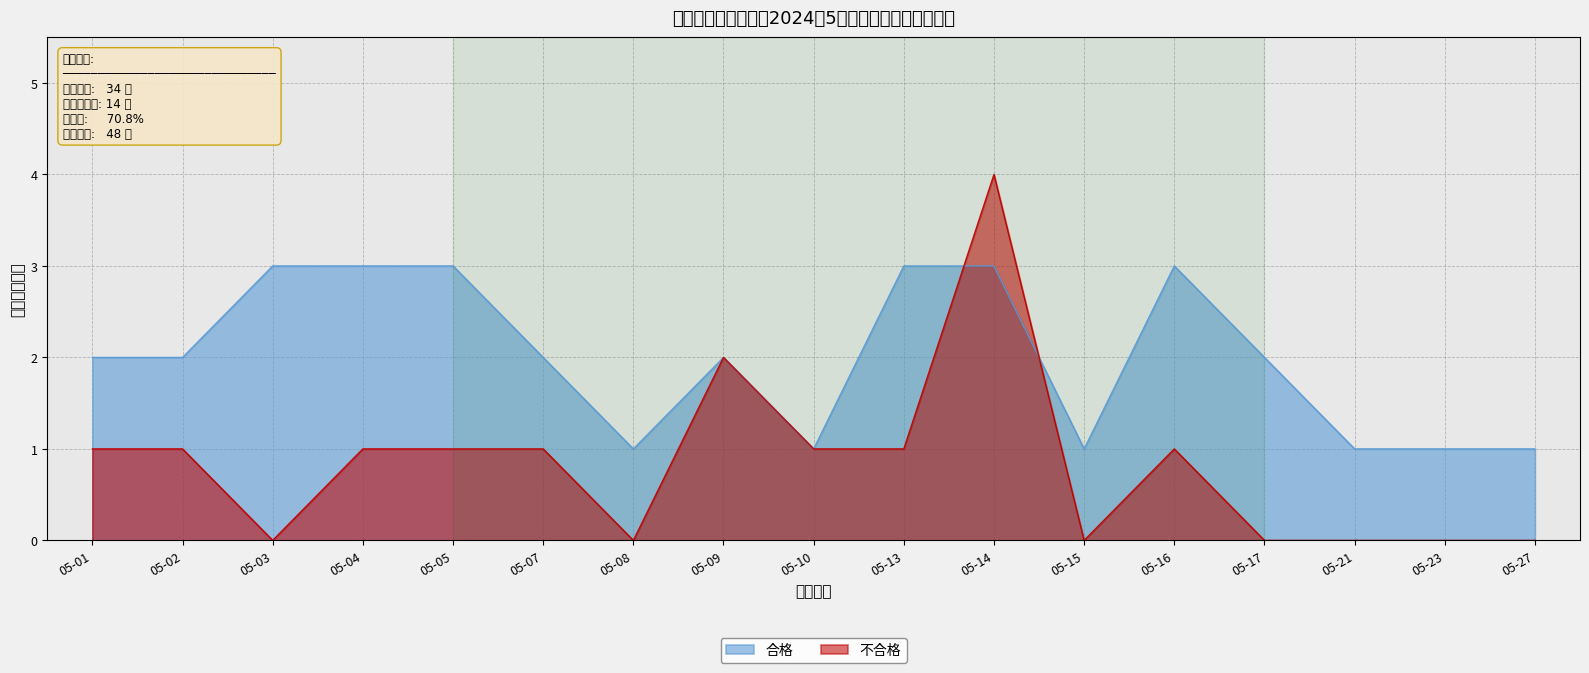

How many lines are shown in the chart?

2